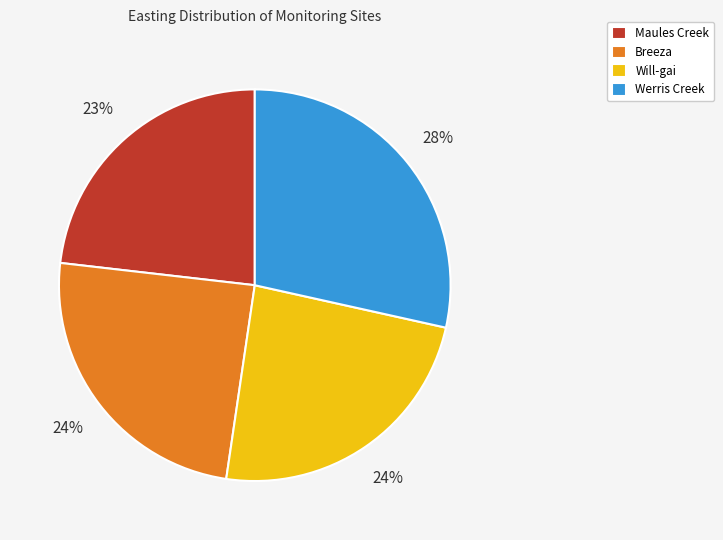

True or false: Breeza accounts for 24% of the total.

True